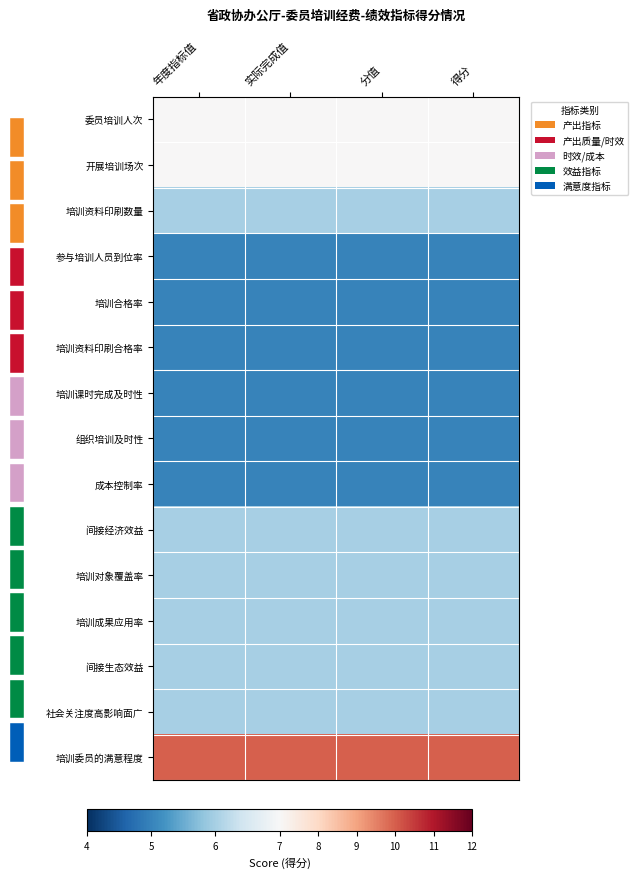

At how many categories does at least one series exceed 5?

4